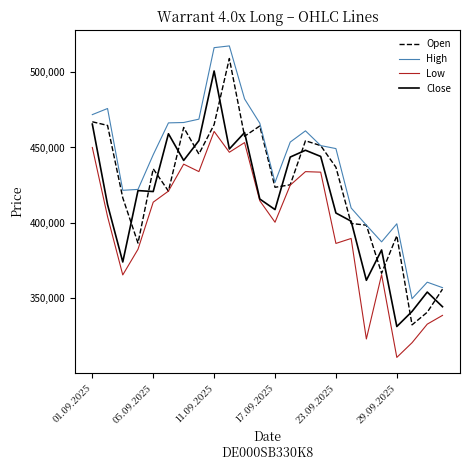

What is the maximum value for High?

517520